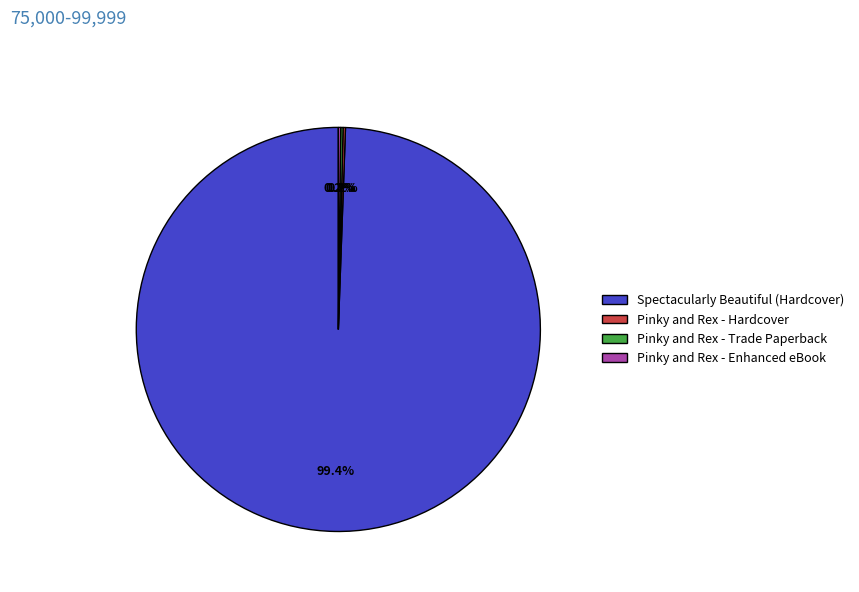

What percentage is NOT represented by Spectacularly Beautiful (Hardcover)?

0.6%